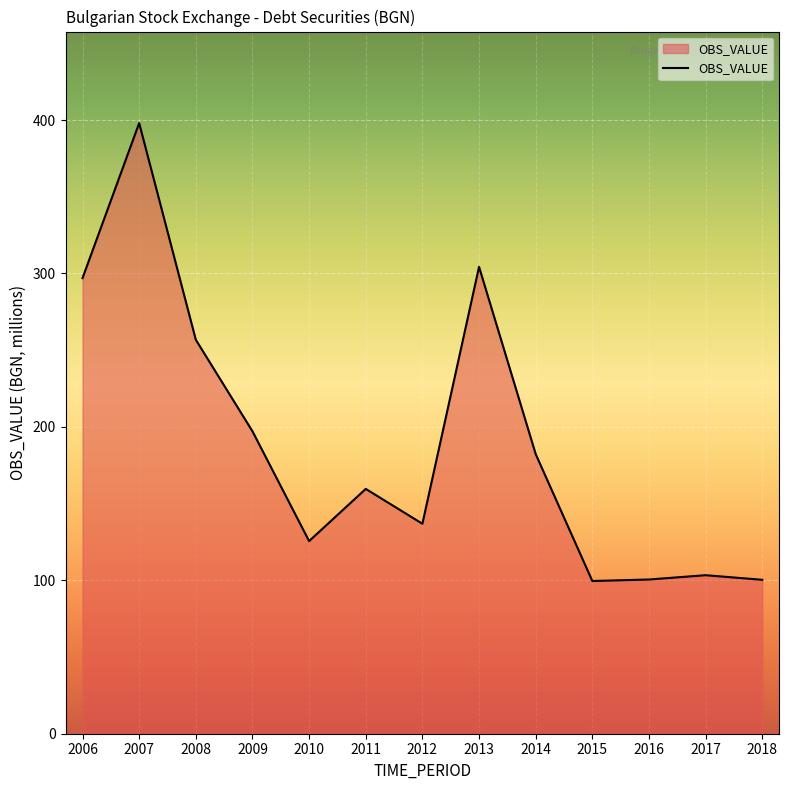

Count the number of values greater than 159.

7